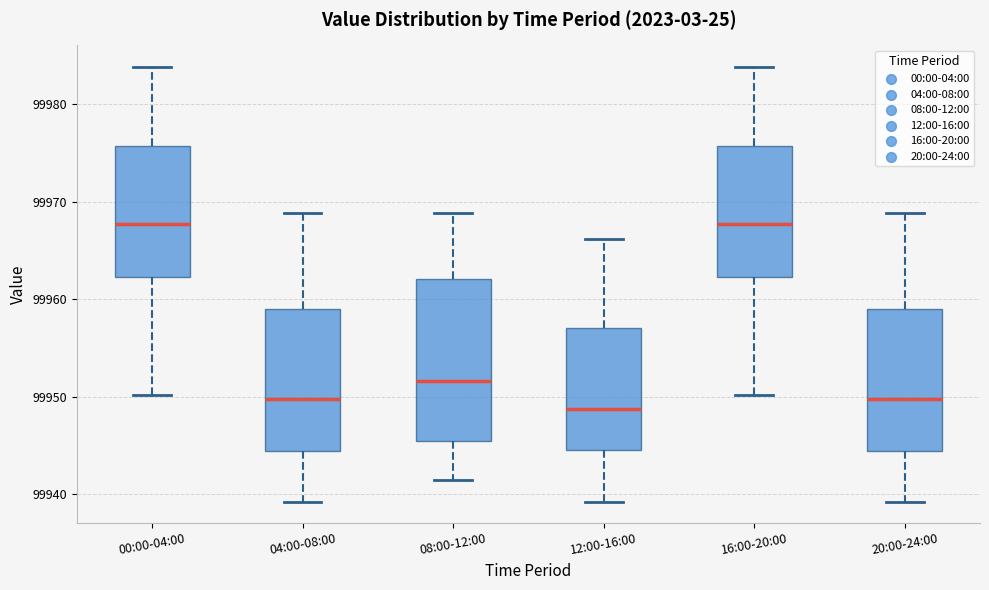

Comparing the boxes themselves (not the whiskers), which one is the tallest?

08:00-12:00